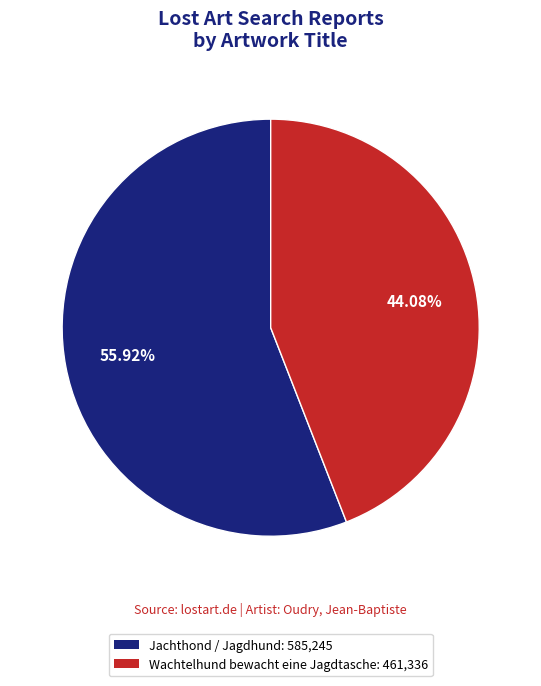

The Wachtelhund bewacht eine Jagdtasche slice represents 57% of the pie. True or false?

False